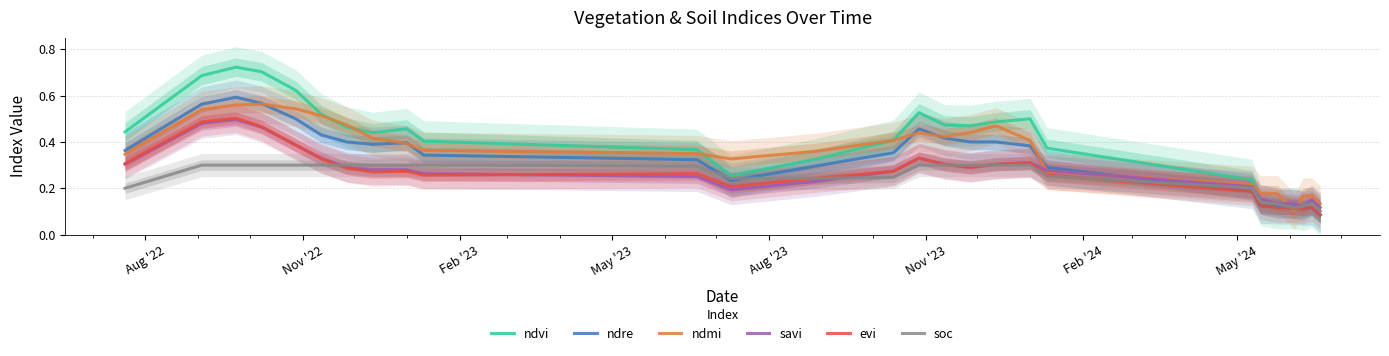

Which series ends up on top after the final intersection of evi and ndmi?

ndmi